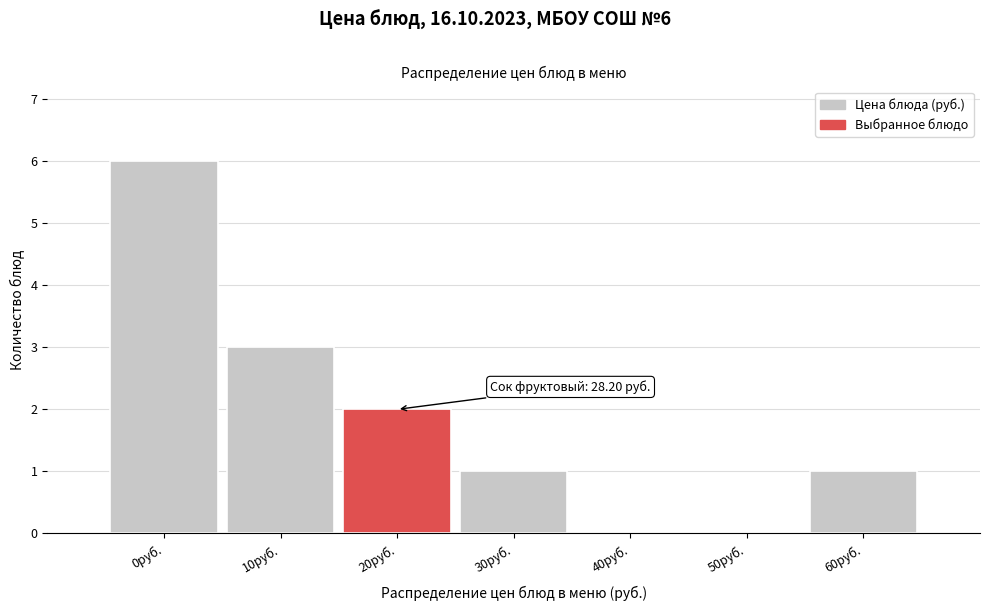

Reading right to left, what are all the values shown in this chart?

60руб.=1	50руб.=0	40руб.=0	30руб.=1	20руб.=2	10руб.=3	0руб.=6